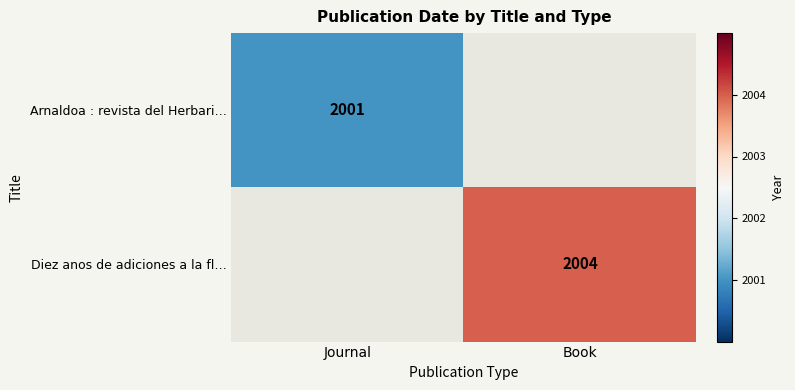

Is the value of Arnaldoa : revista del Herbari… at Journal greater than the value of Diez anos de adiciones a la fl… at Book?

No